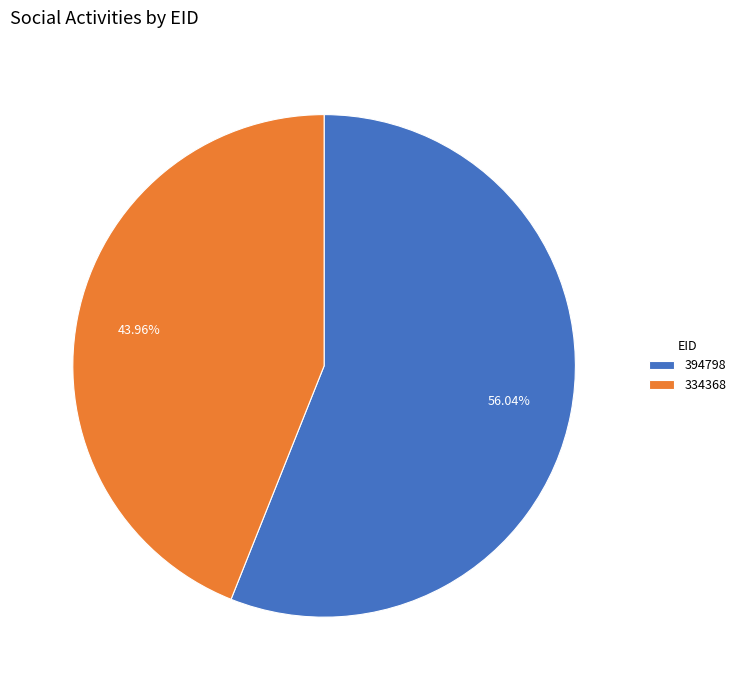

Which slice is the smallest?

334368